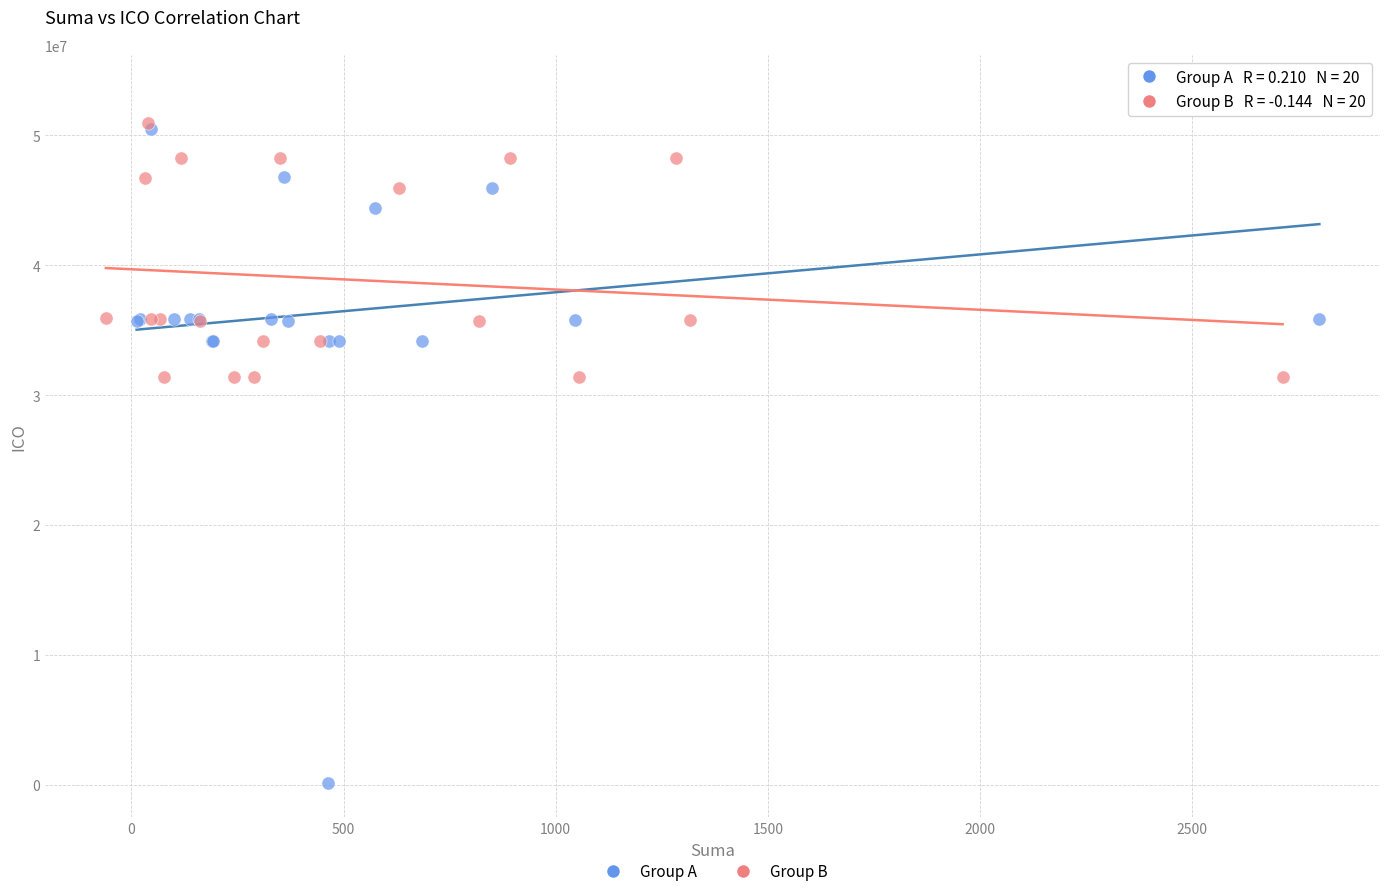

Which series contains the highest Y value?

Group A